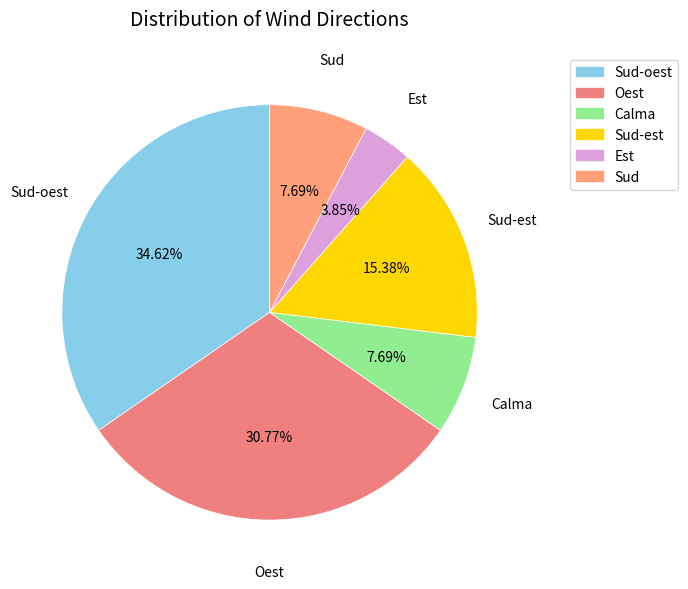

How many segments does this pie chart have?

6